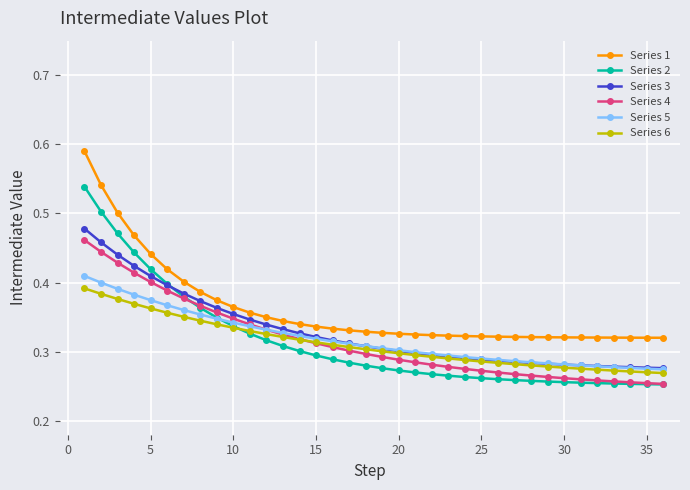

Which series has the largest total across all categories?

Series 1